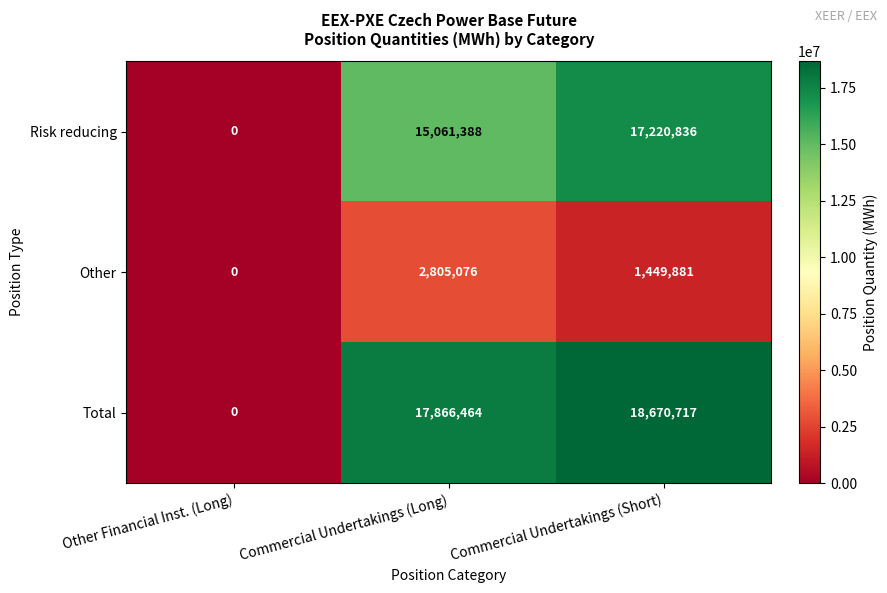

At which label is Total closest to 9335358?

Commercial Undertakings (Long)